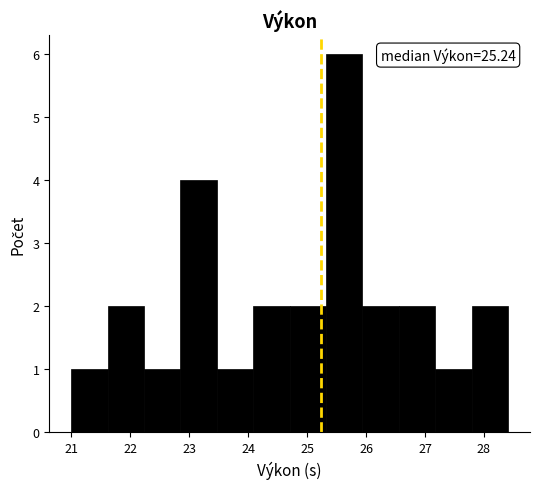

Which range on the x-axis has the tallest bar?

25.3 to 25.9